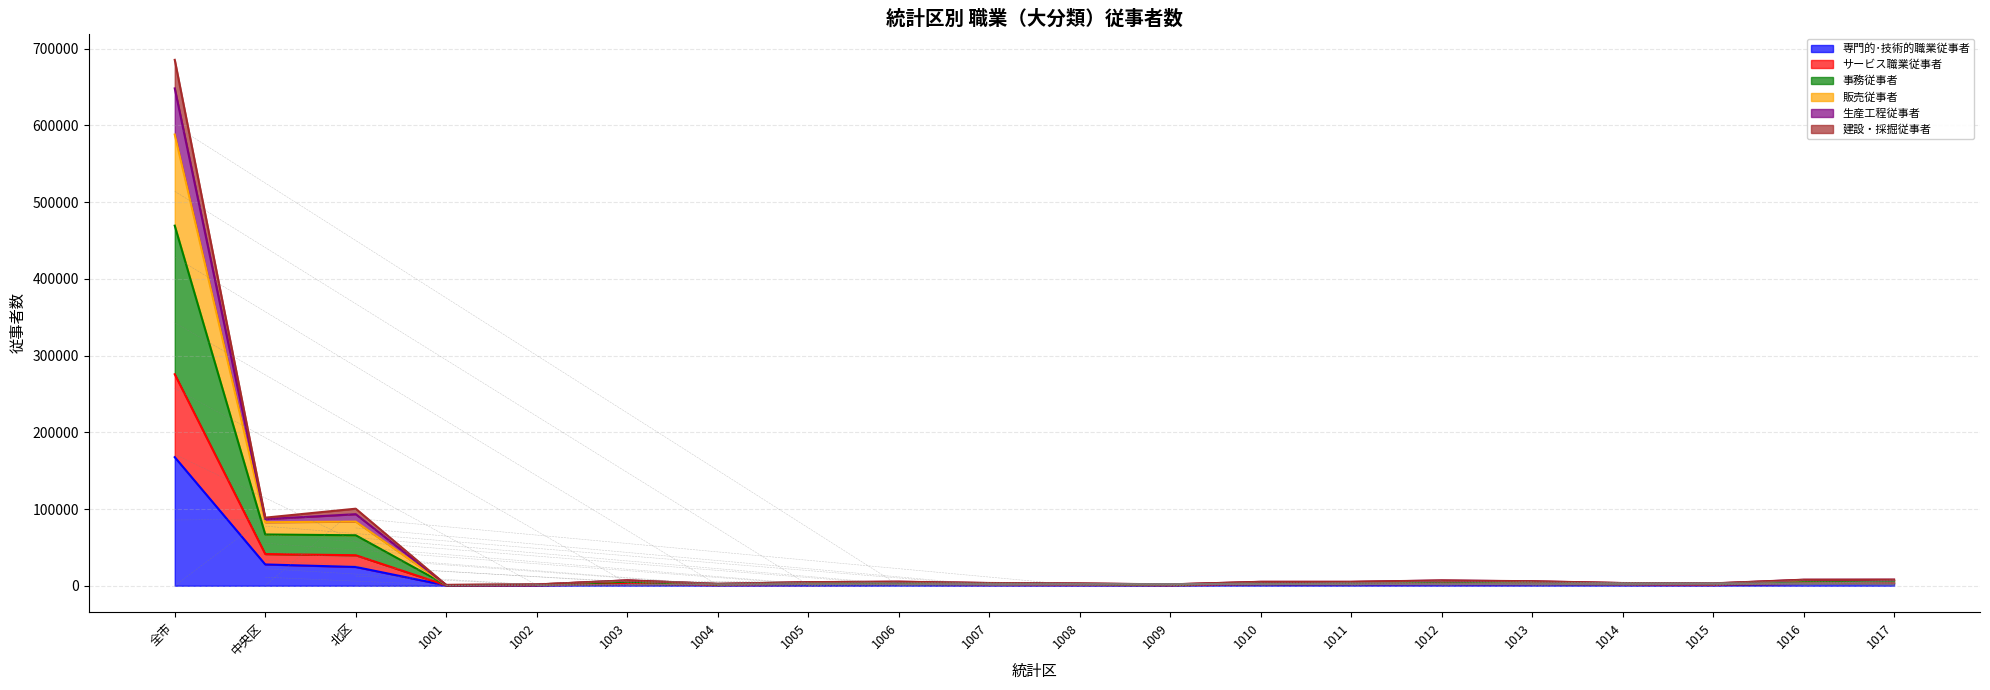

What position from the left is 1006?

9